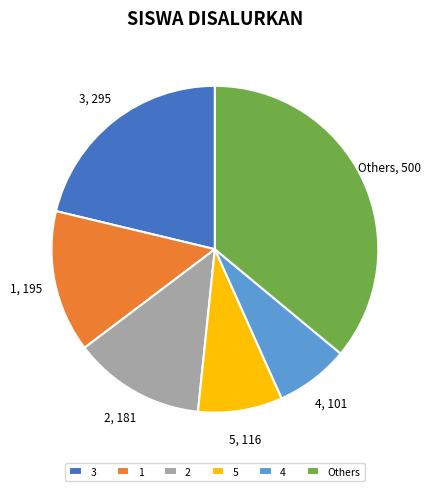

Rank the categories by value from lowest to highest.

4, 5, 2, 1, 3, Others